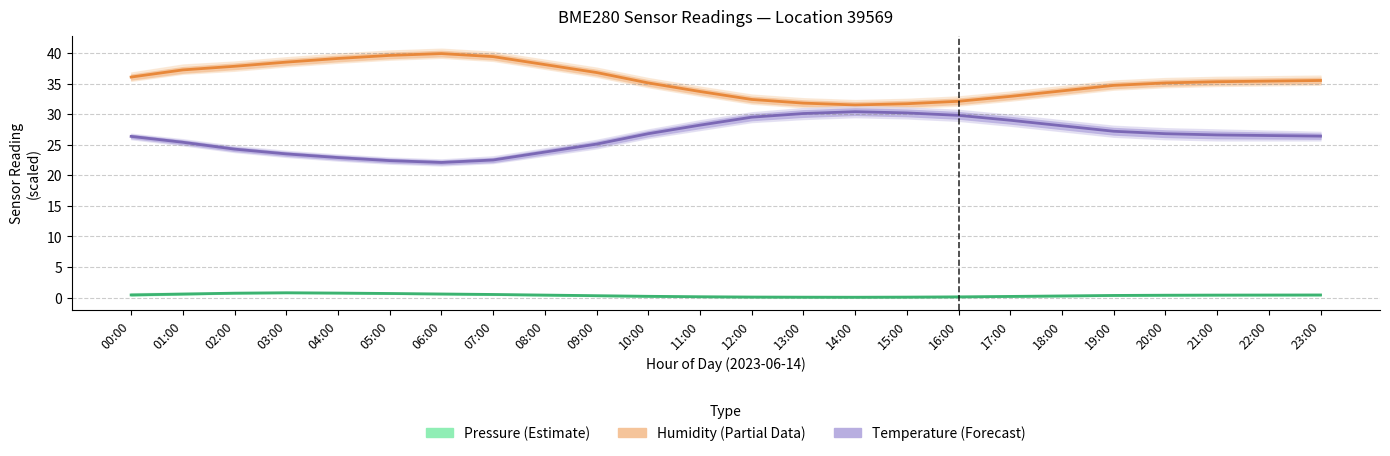

How many series are shown in this chart?

3